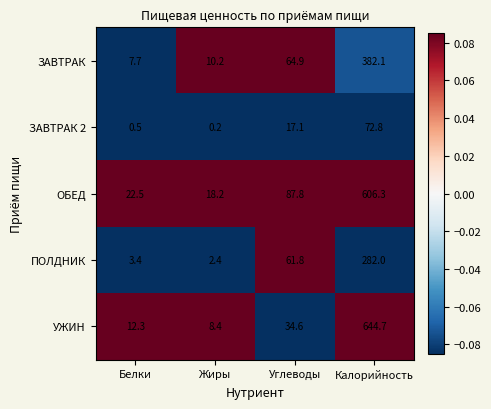

Is it true that ЗАВТРАК equals 502.3 at Калорийность?

False